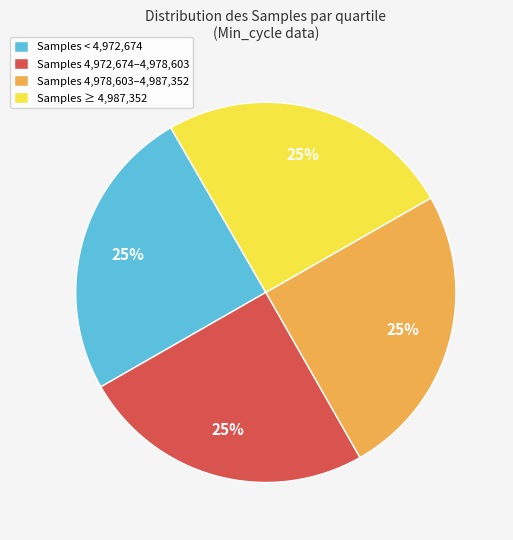

The Samples < 4,972,674 slice represents 39% of the pie. True or false?

False